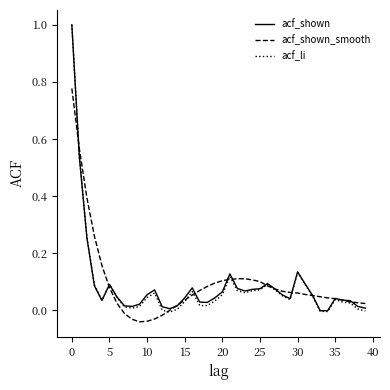

Which series has the widest spread of values?

acf_li